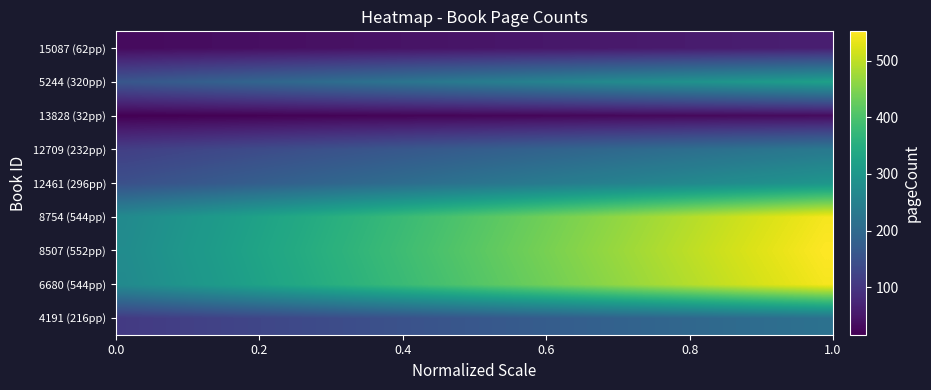

Rank the series by their maximum value, from lowest to highest.

13828 (32pp), 15087 (62pp), 4191 (216pp), 12709 (232pp), 12461 (296pp), 5244 (320pp), 6680 (544pp), 8754 (544pp), 8507 (552pp)